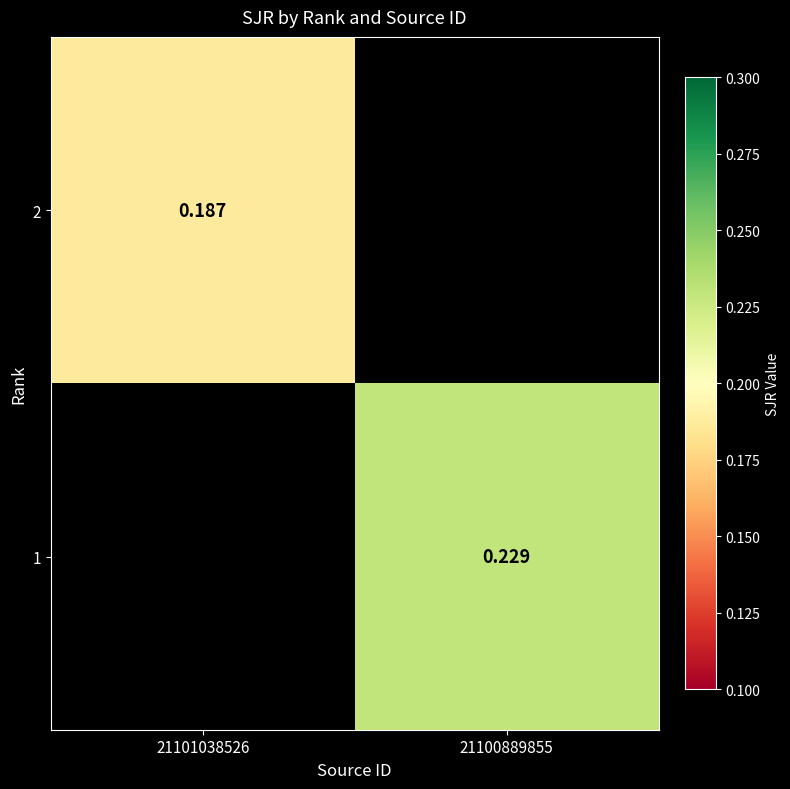

At which category does the chart reach its minimum across all series?

21101038526